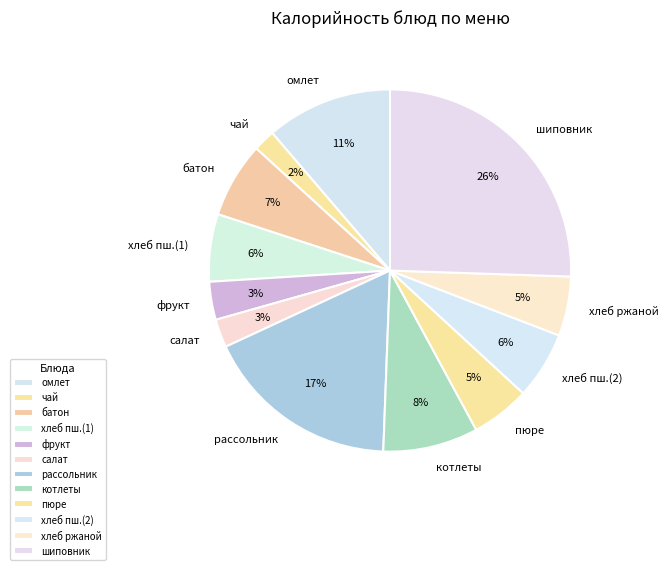

Does any single category account for the majority?

No